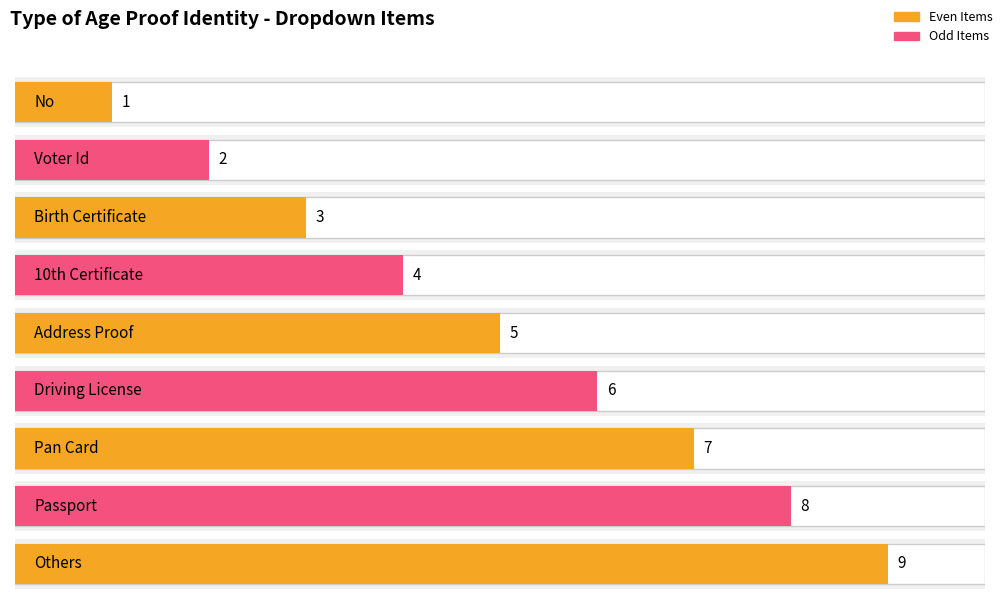

How many bars are there in total?

9